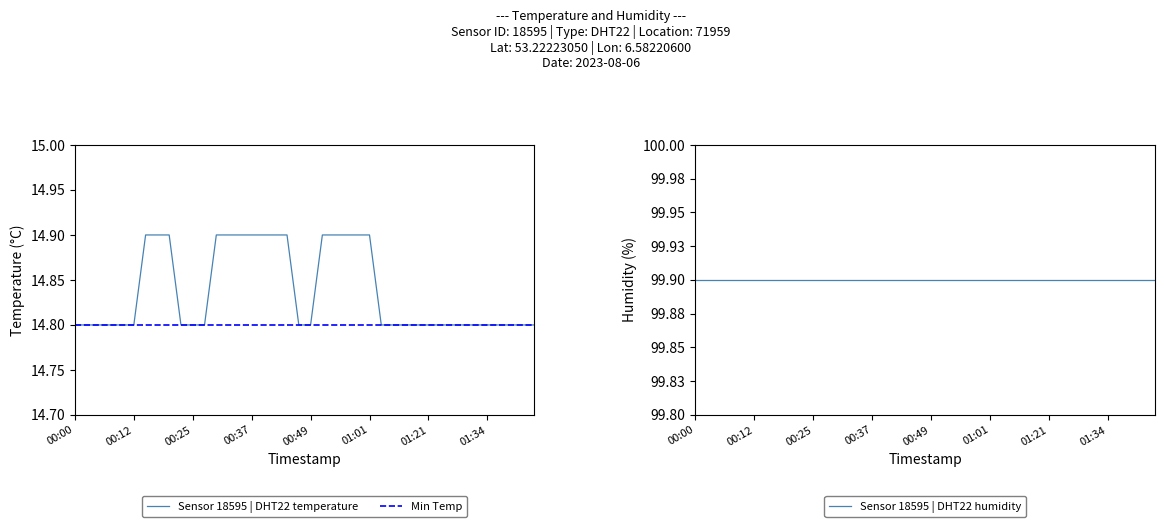

Count the values in the range 14 to 15.

40